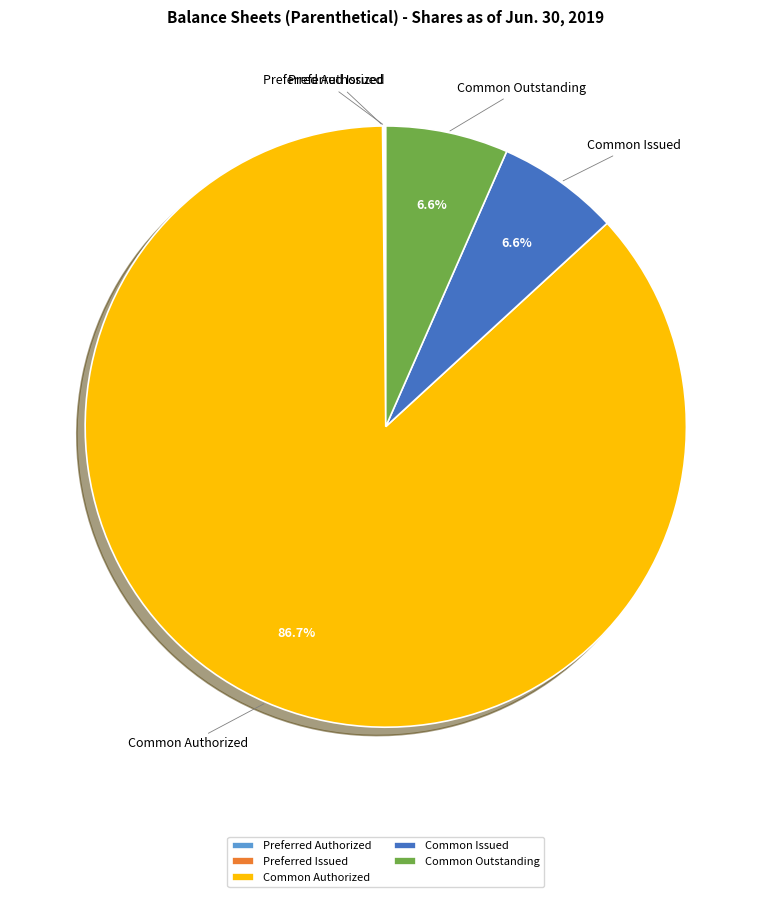

Is Common Issued the majority of the pie?

No